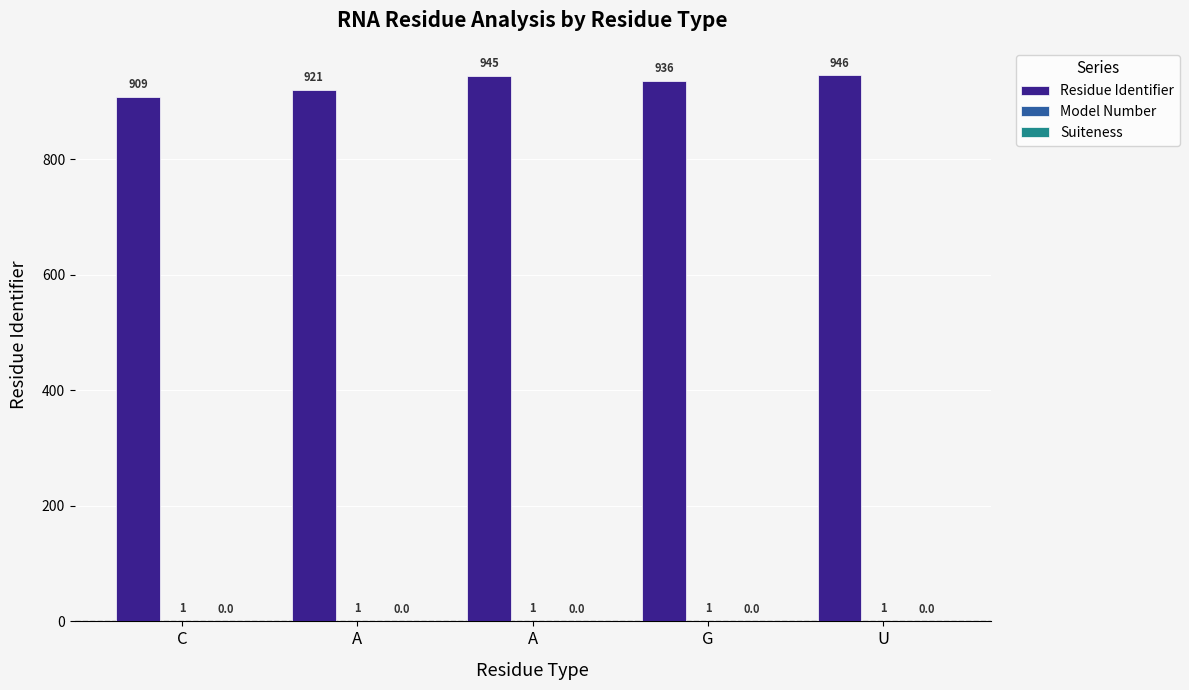

What is the approximate value of Model Number at A?

1